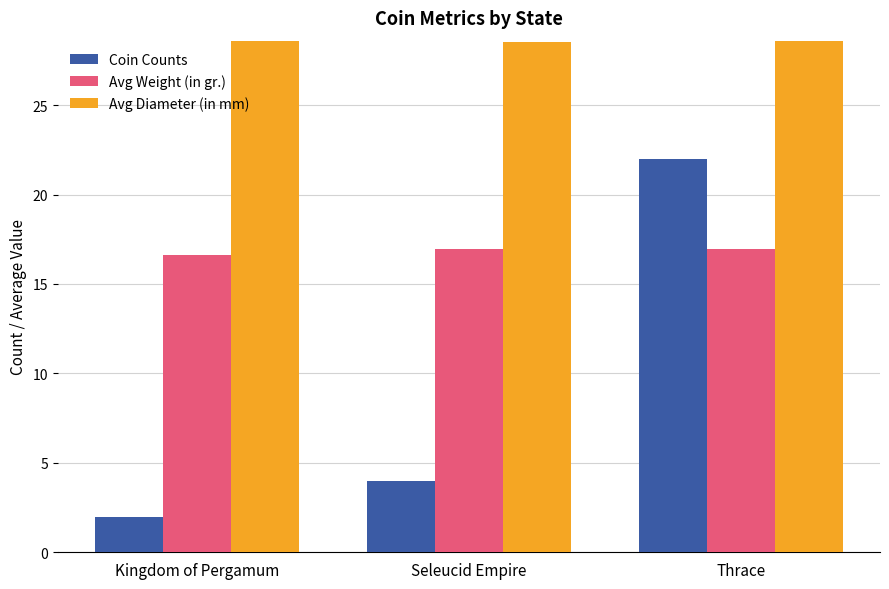

What is the spread (max minus min) of values at Thrace?

13.6